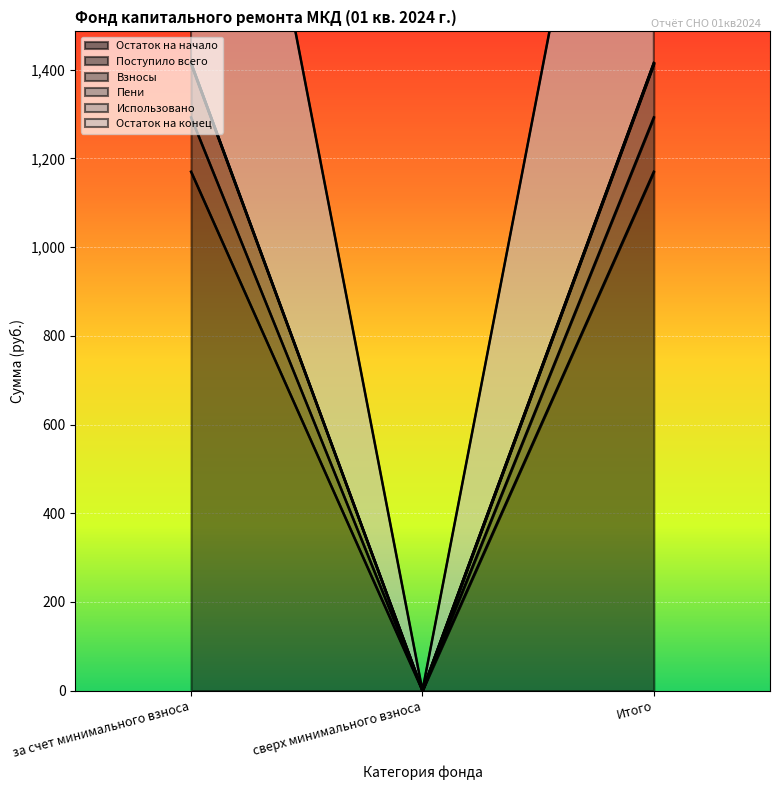

Rank the series at за счет минимального взноса from highest to lowest value.

Пени, Остаток на конец, Взносы, Остаток на начало, Поступило всего